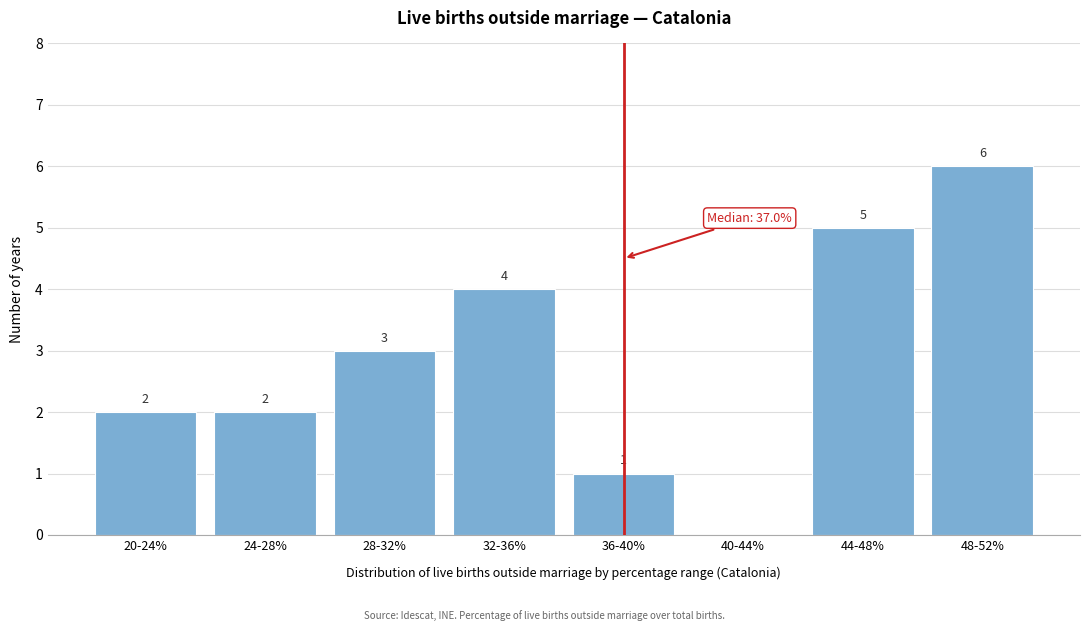

Reading right to left, list all the values displayed in this chart.

48-52%=6	44-48%=5	40-44%=0	36-40%=1	32-36%=4	28-32%=3	24-28%=2	20-24%=2